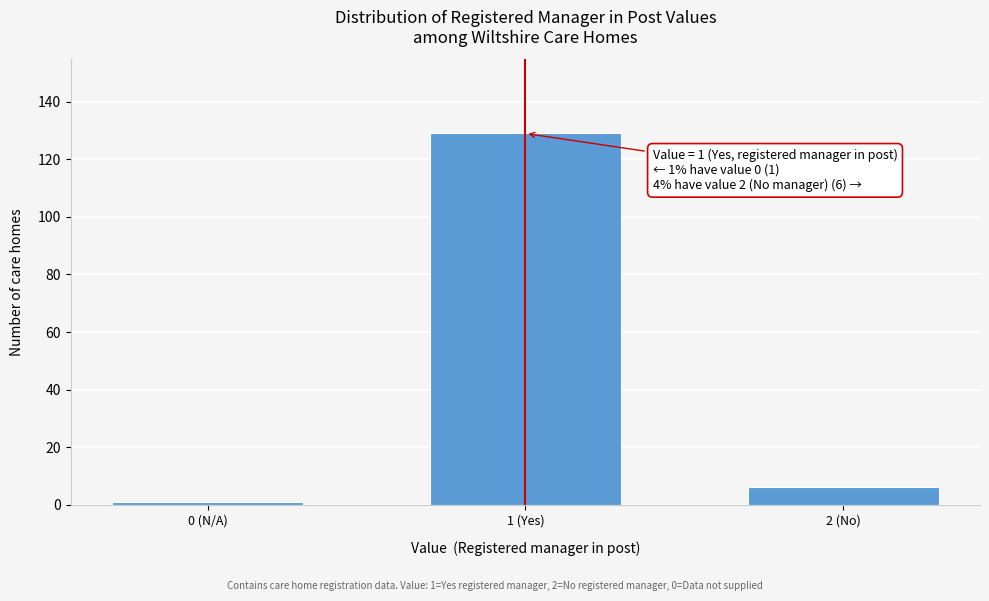

Reading left to right, transcribe all the data shown in this chart.

1	129	6